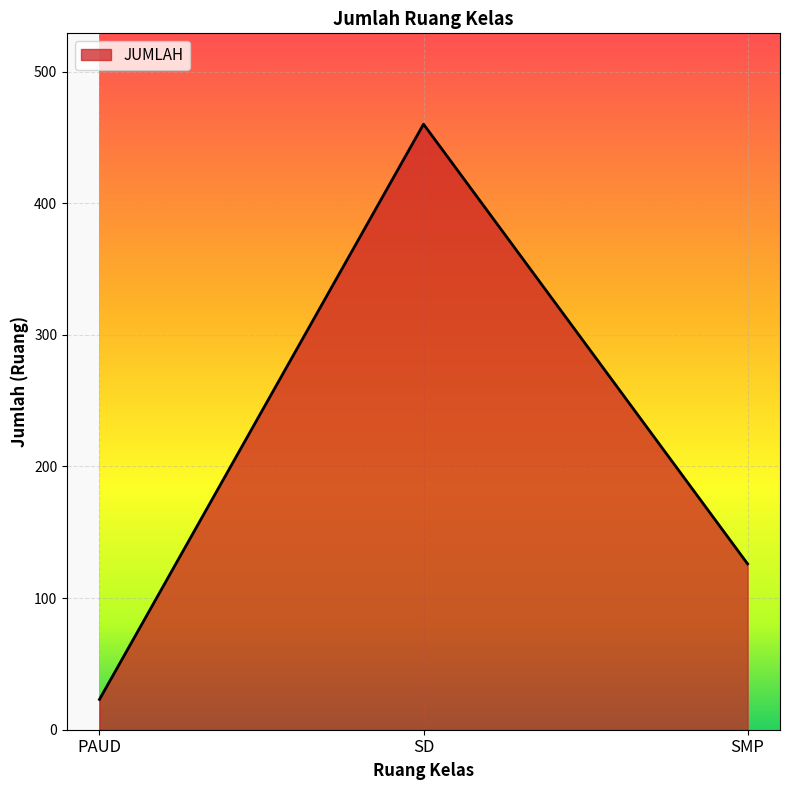

List the labels in order of value, largest first.

SD, SMP, PAUD